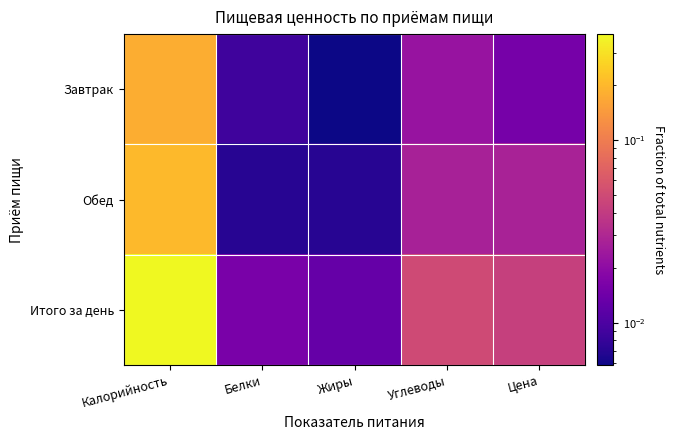

Reading right to left, extract all data points from this chart.

Завтрак: Цена=0.0	Углеводы=0.0	Жиры=0.0	Белки=0.0	Калорийность=0.2
Обед: Цена=0.0	Углеводы=0.0	Жиры=0.0	Белки=0.0	Калорийность=0.2
Итого за день: Цена=0.0	Углеводы=0.0	Жиры=0.0	Белки=0.0	Калорийность=0.4